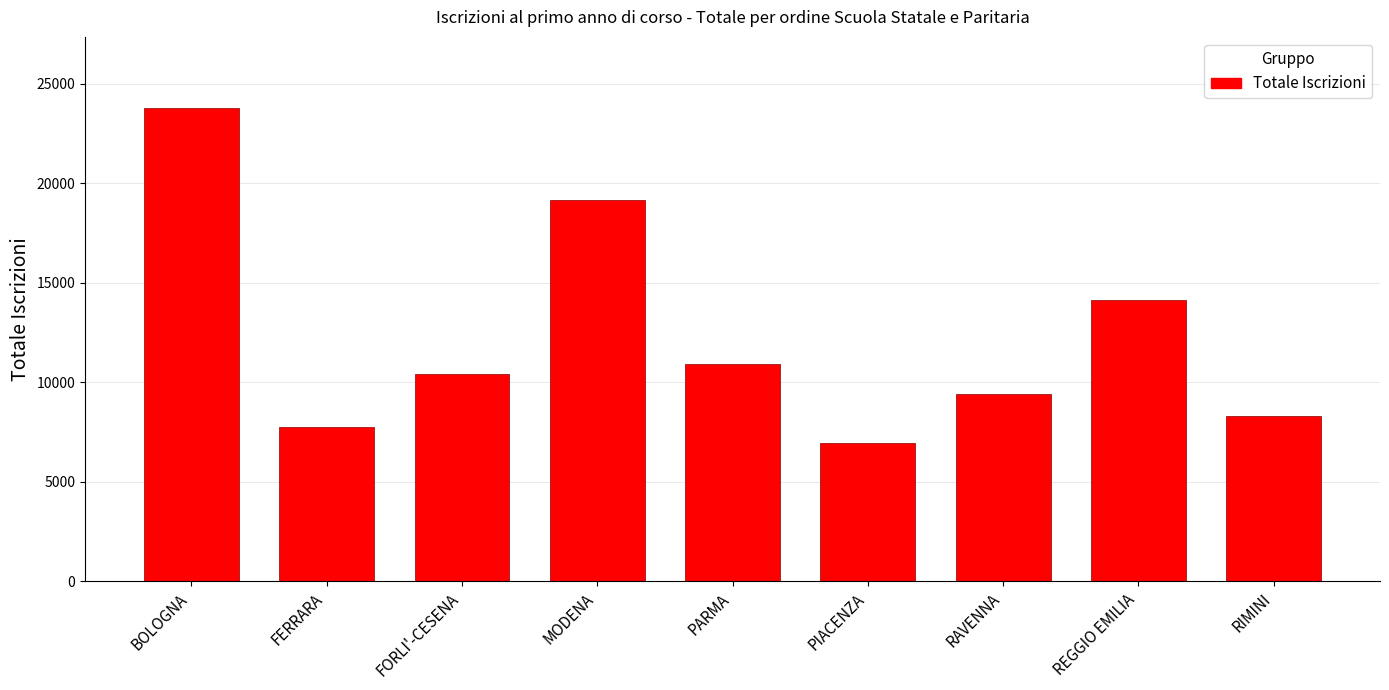

Reading left to right, list all the values displayed in this chart.

23782	7770	10432	19160	10897	6964	9422	14124	8319